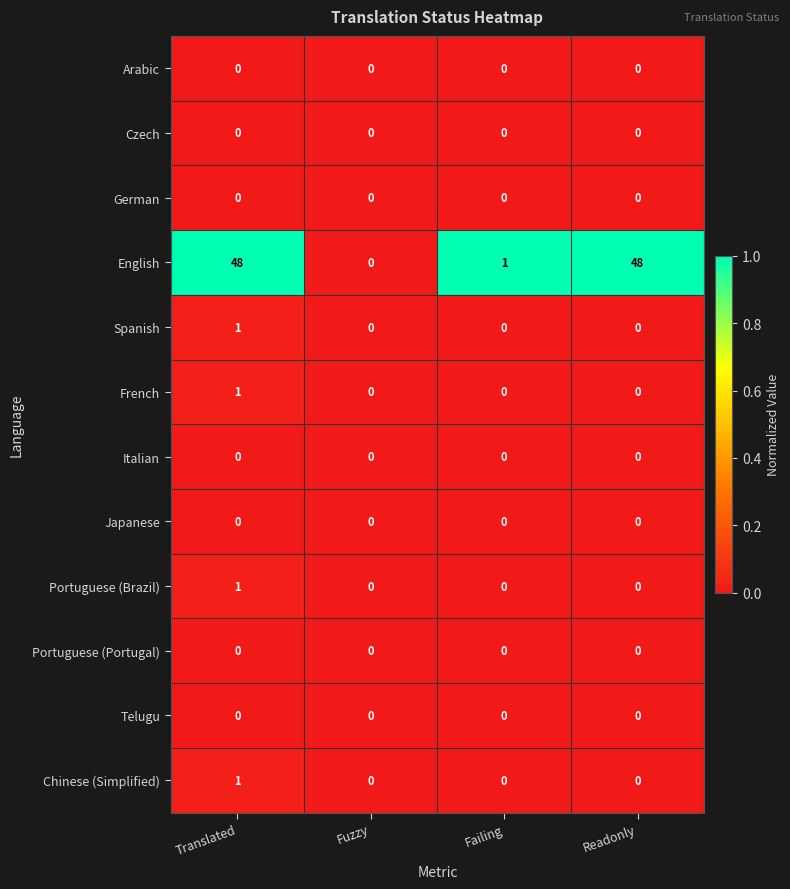

Count the Chinese (Simplified) values in the range 0 to 1.

4